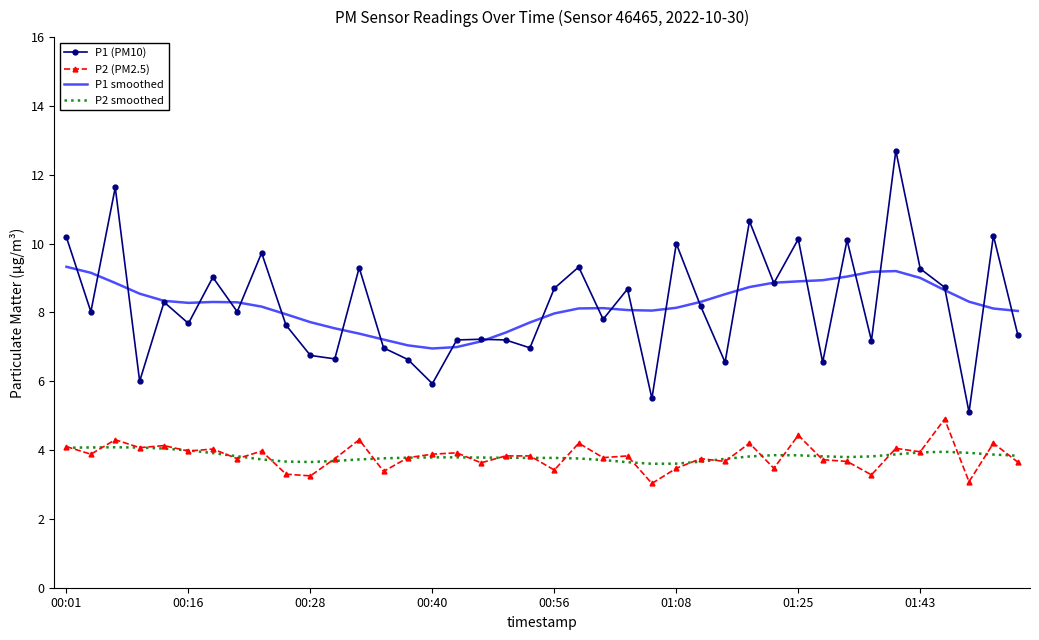

Which series has the largest range (max minus min)?

P1 (PM10)